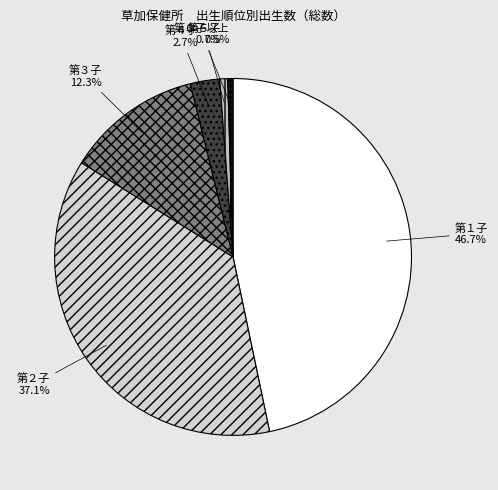

Is there any slice that represents more than half of the pie?

No